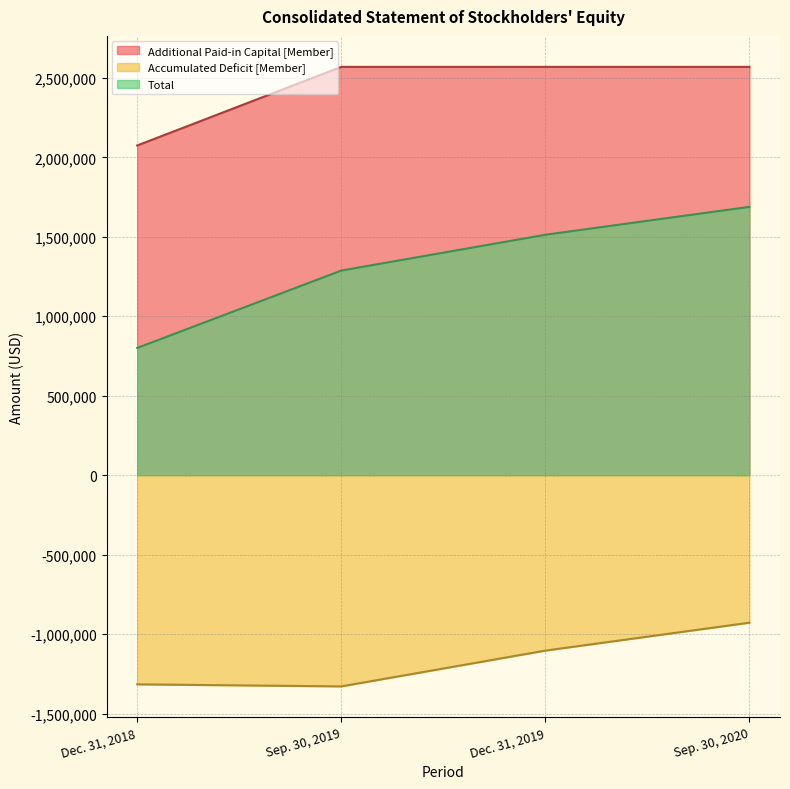

How many interior local valleys does the Accumulated Deficit [Member] series have?

1